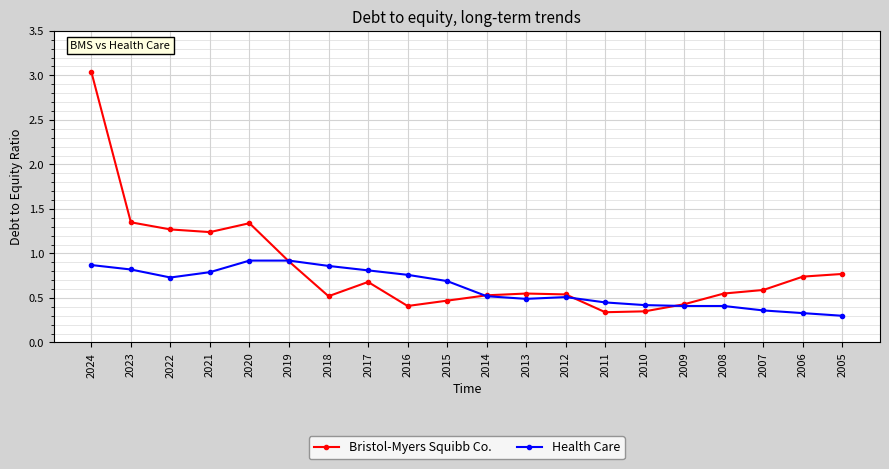

At which label is Health Care closest to 0?

2005